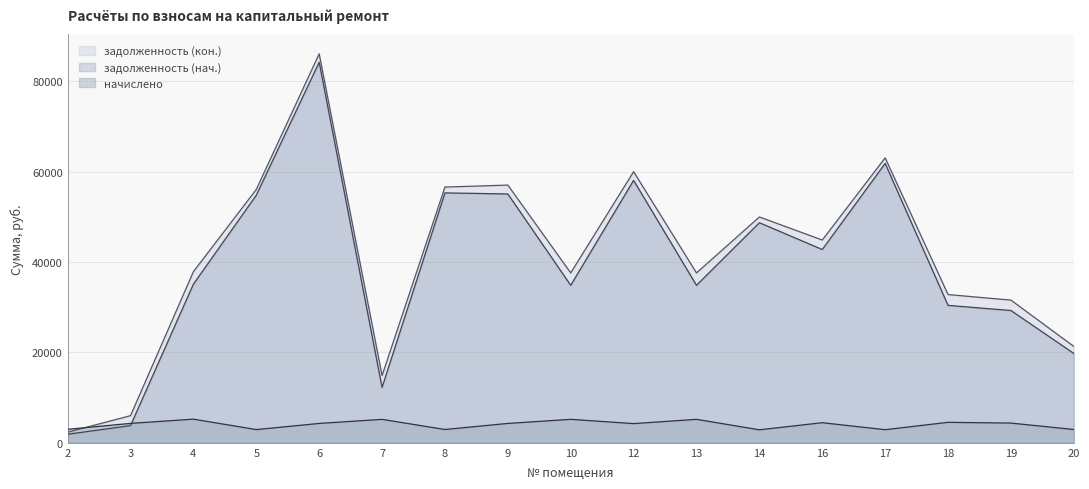

The задолженность (кон.) series shows 2814.3 at 3. True or false?

False